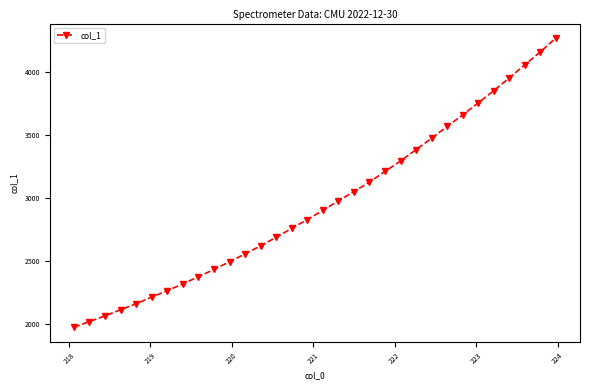

What is the maximum value shown in the chart?

4271.2